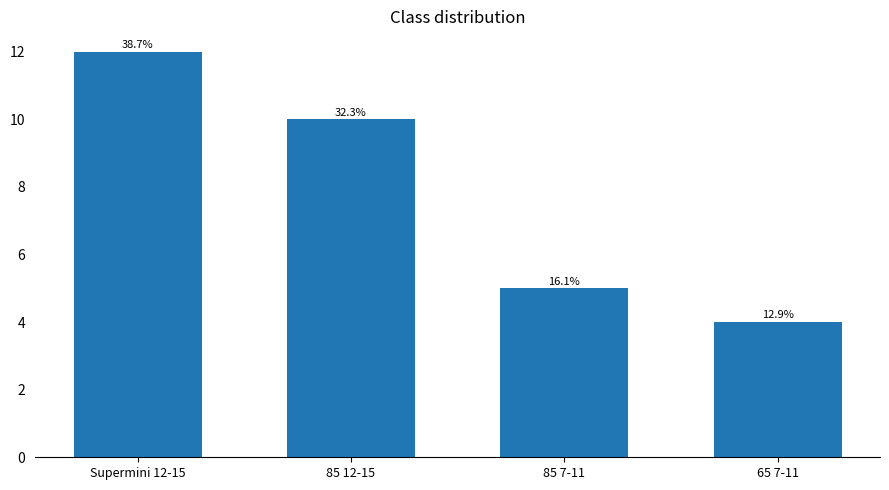

Are the bars horizontal?

No